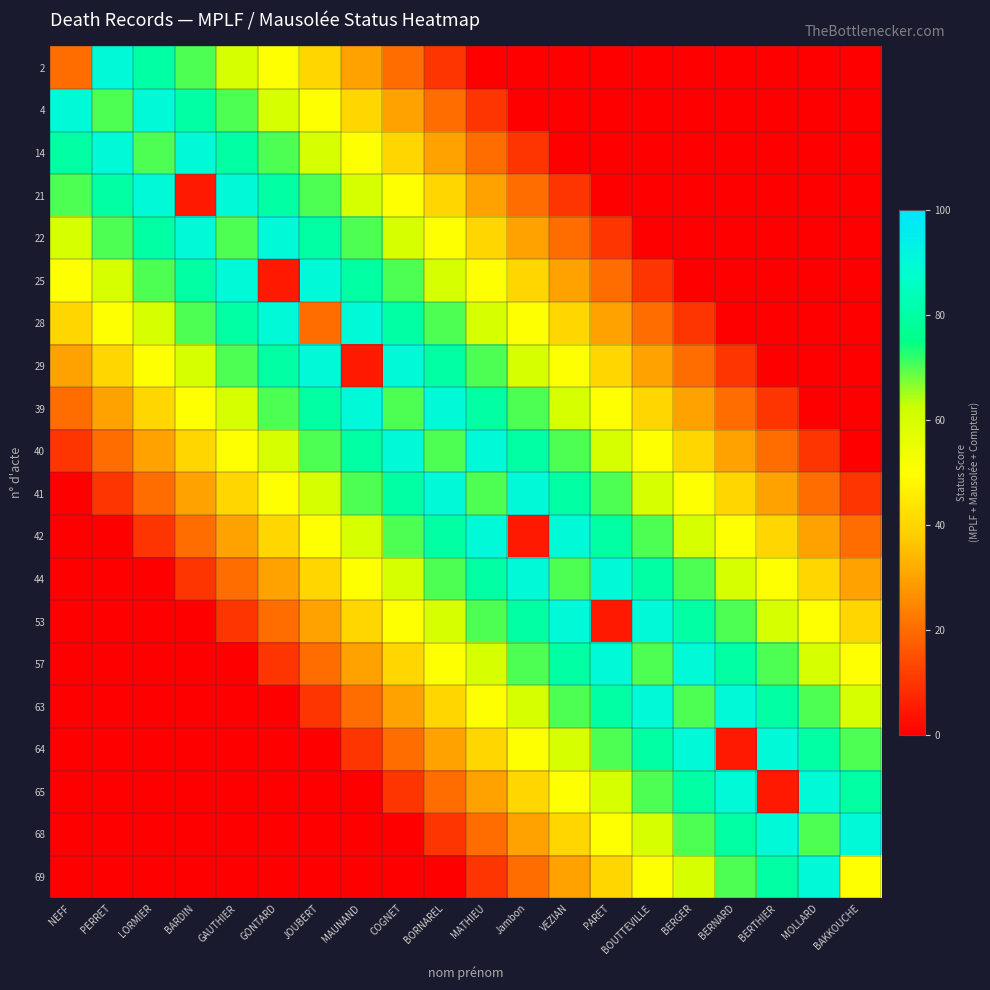

What is the spread (max minus min) of values at BOUTTEVILLE?

90